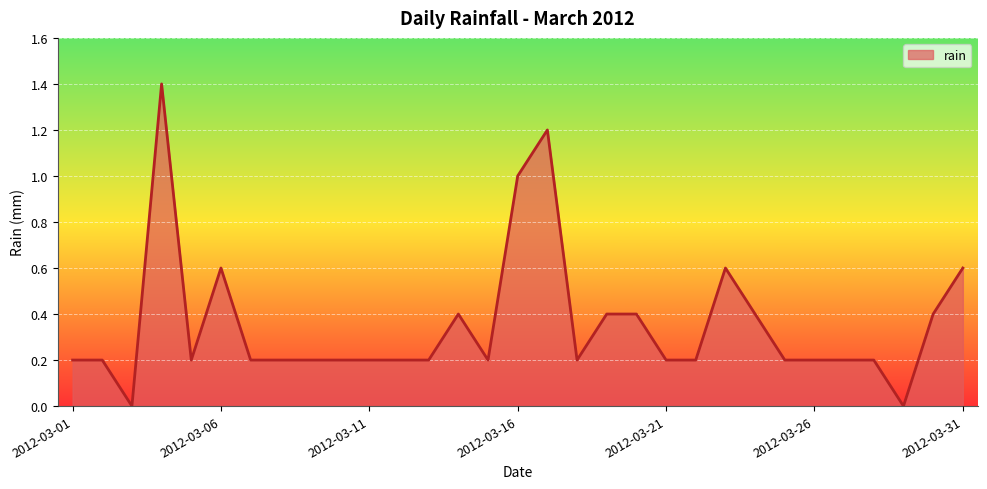

Count the values in the range 0 to 1.

29